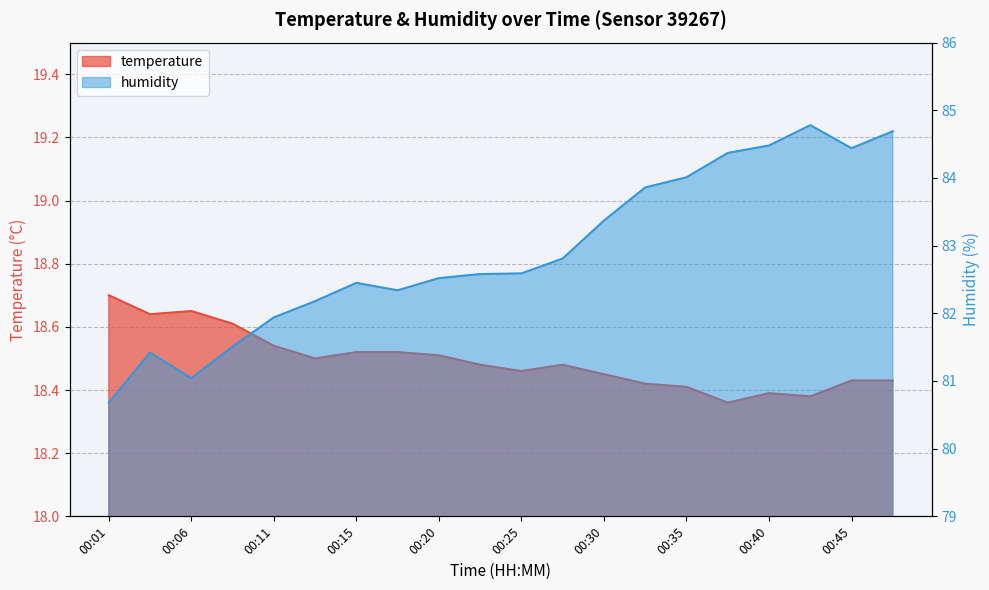

At which label does humidity reach its peak?

00:42